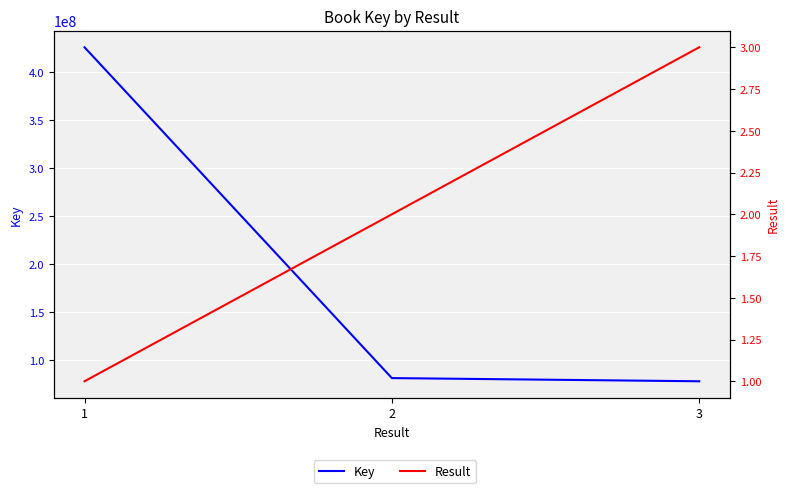

Between 1 and 3, which is larger?

1